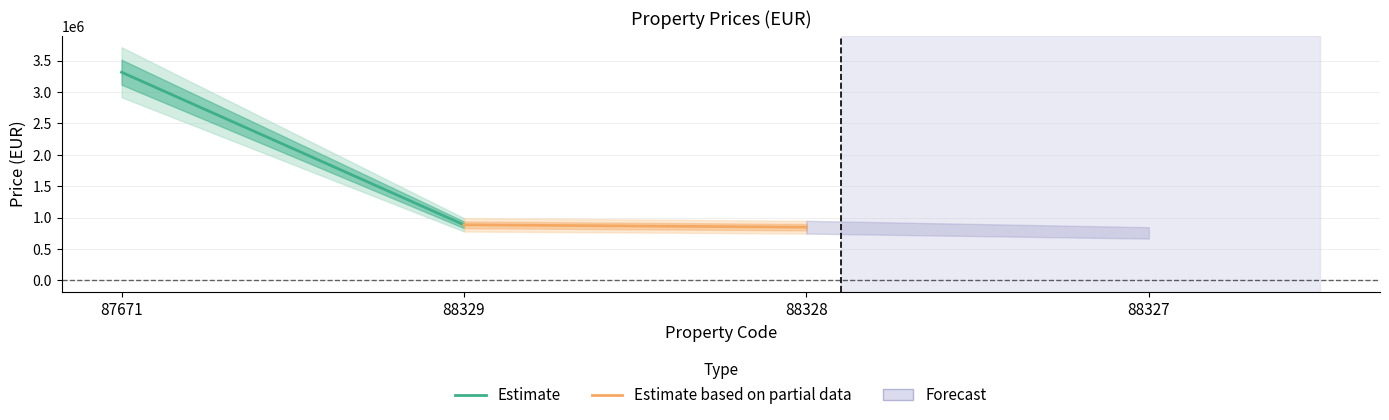

At which label is Estimate closest to 2100366?

87671